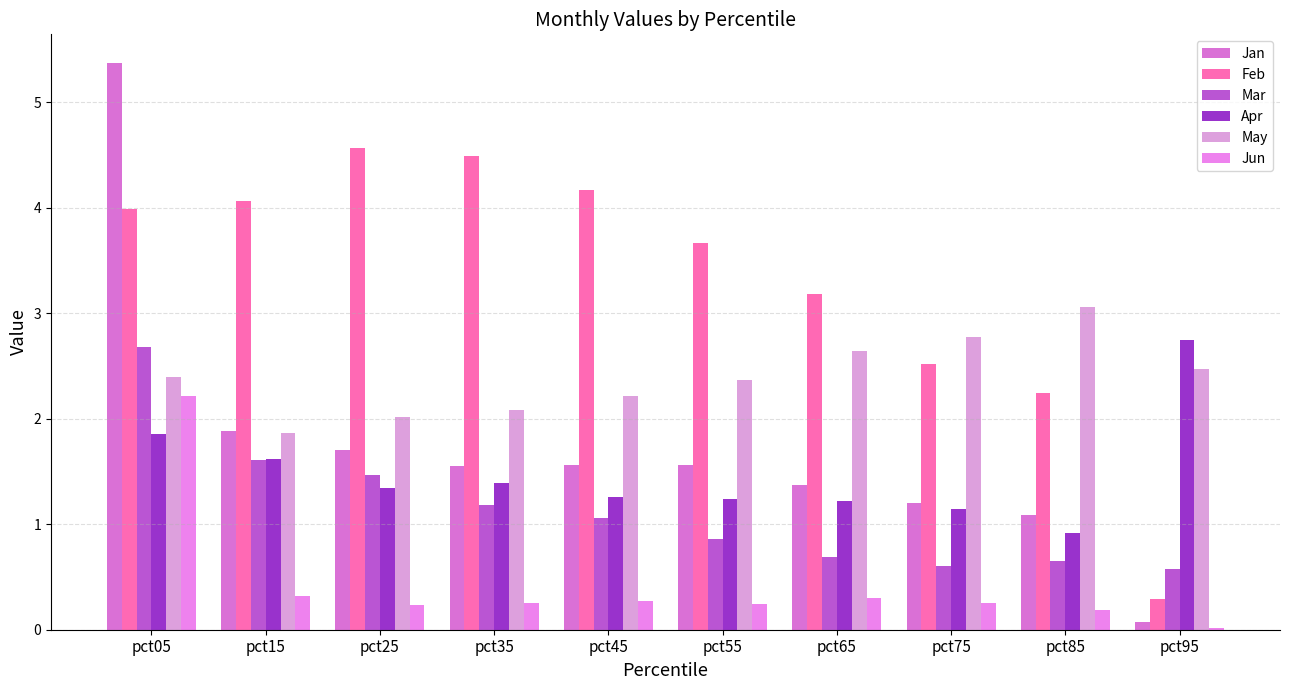

Where is Jan nearest to the value 2?

pct15